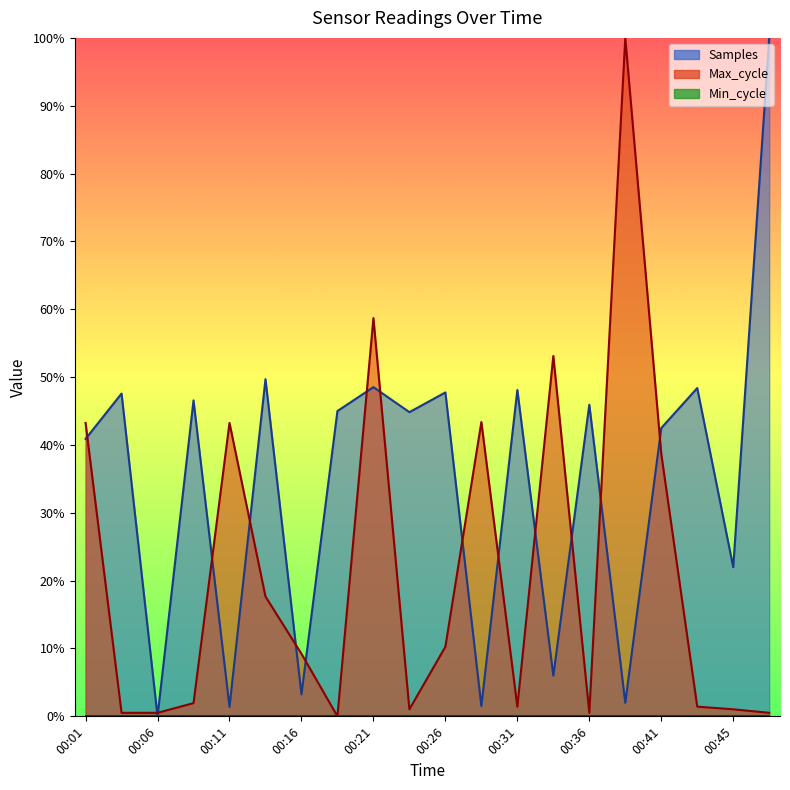

Is it true that Samples equals 0.7 at 00:09?

False